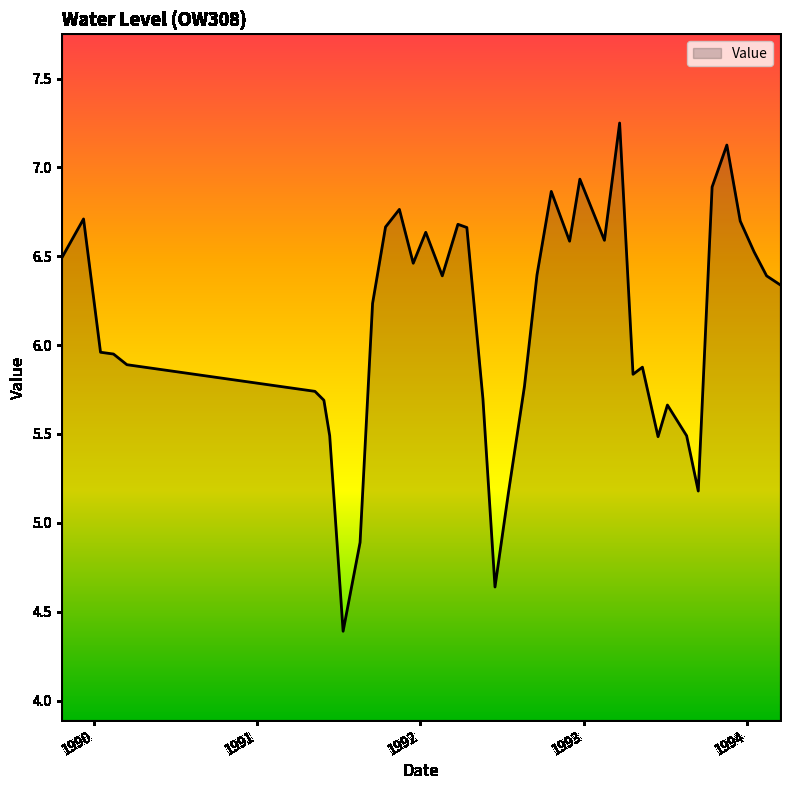

What is the smallest value displayed?

4.4